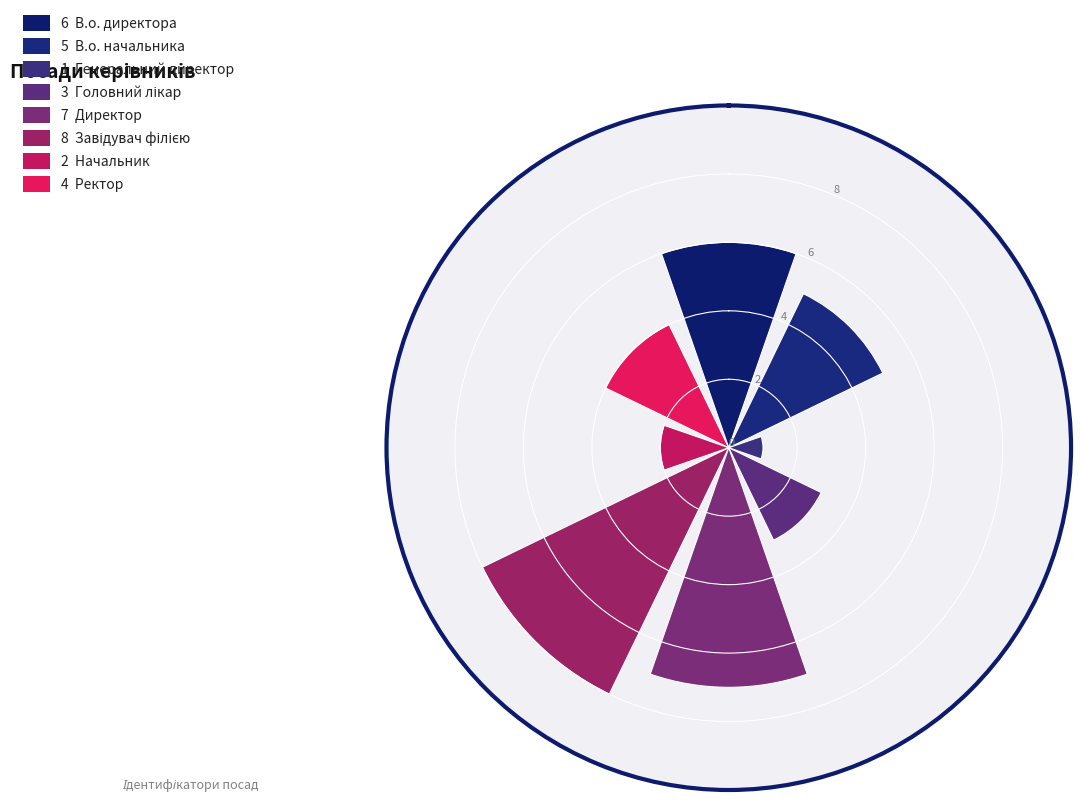

What is the greatest value displayed?

8